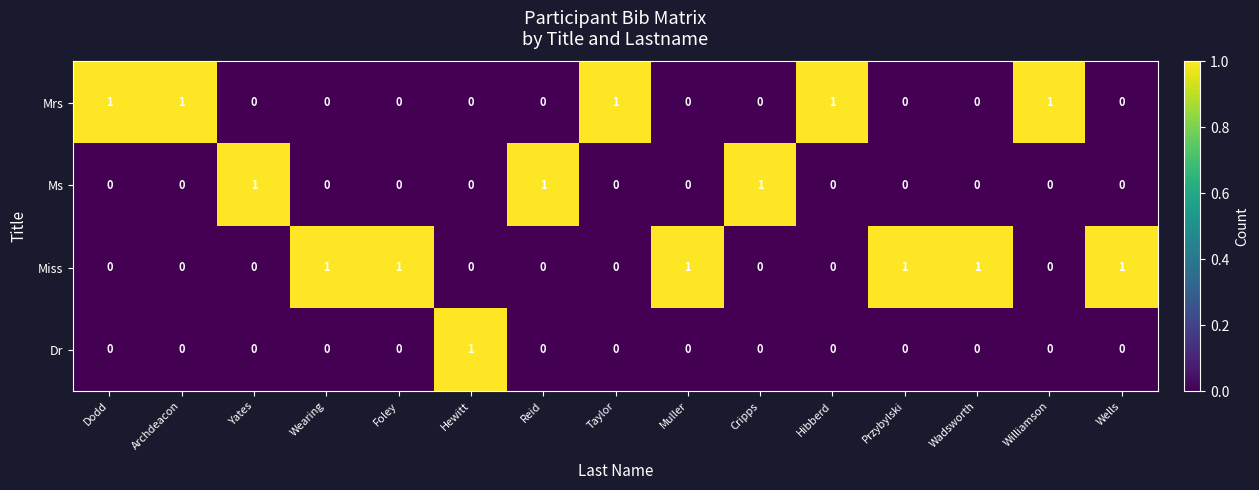

How many values in the Ms series exceed 0?

3